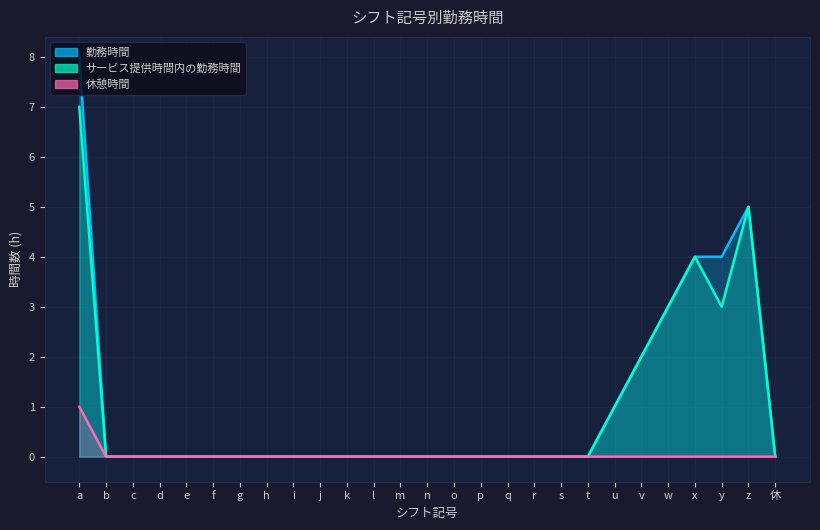

How many data points in 勤務時間 are above 0?

7